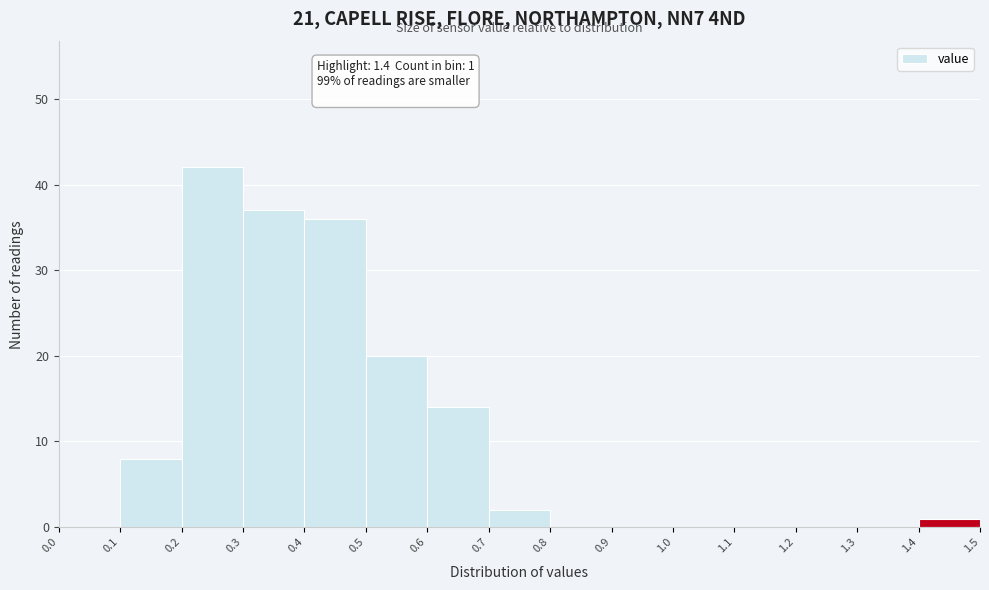

Over which range of the x-axis is the bar tallest?

0.2 to 0.3